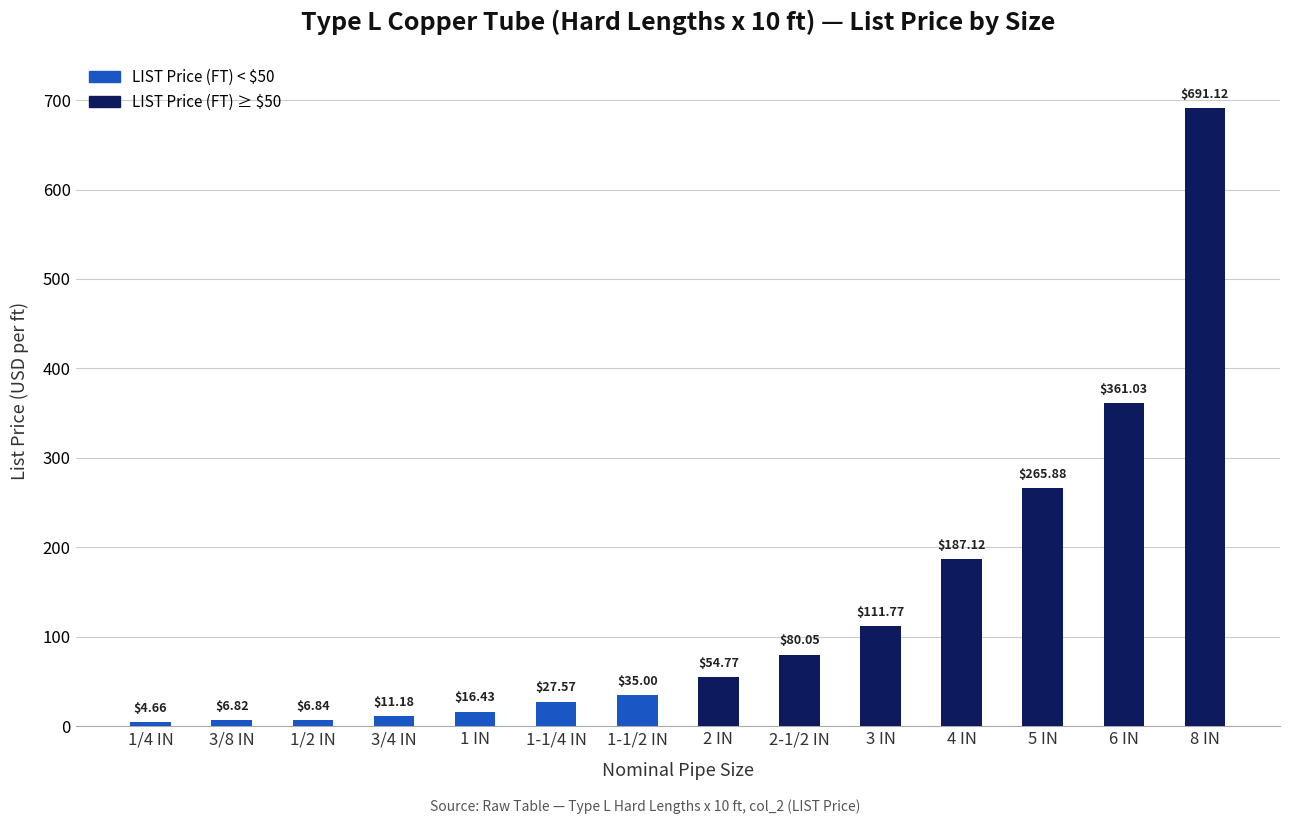

What is the change in value from 1 IN to 8 IN?

+674.7